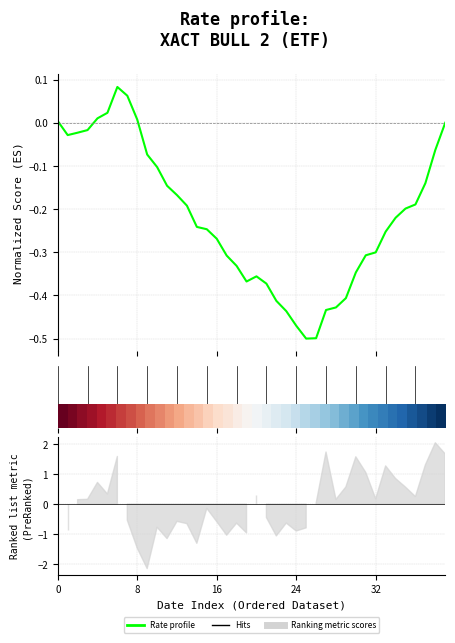

Where is the data nearest to the value 0?

39